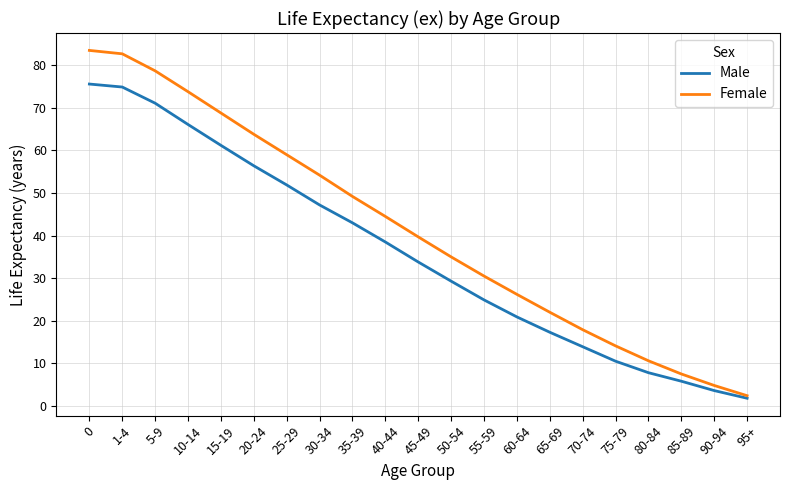

Reading left to right, extract all data points from this chart.

Male: 75.6	74.9	71.1	66.1	61.2	56.4	51.9	47.2	43.0	38.5	33.8	29.3	24.9	20.9	17.3	13.9	10.5	7.8	5.8	3.6	1.8
Female: 83.5	82.7	78.7	73.8	68.8	63.8	59.0	54.2	49.2	44.5	39.7	35.0	30.5	26.2	22.0	17.9	14.1	10.6	7.5	4.8	2.4